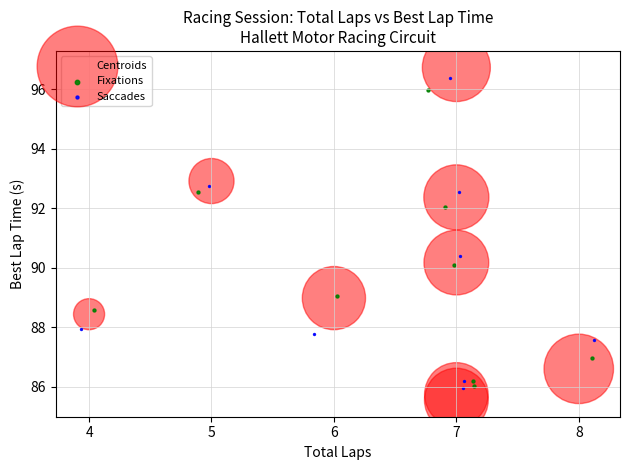

Which series has the widest spread of Y values?

Centroids